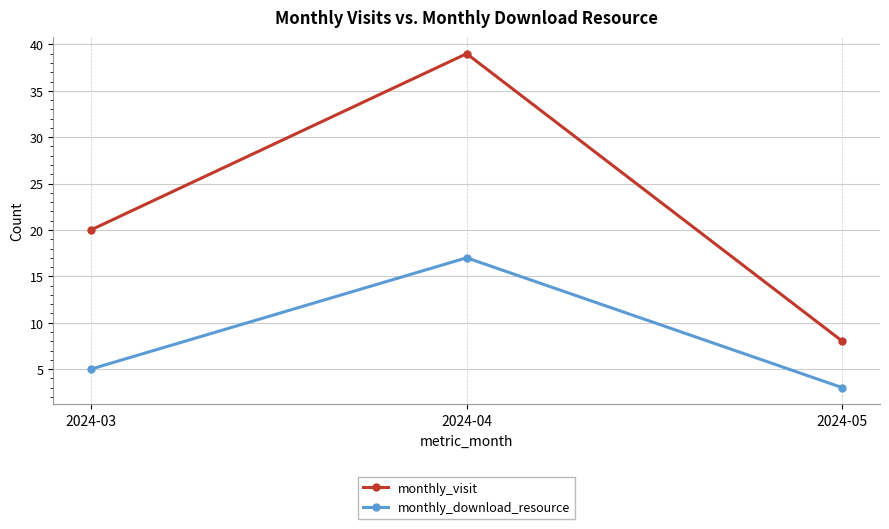

Which series has the largest total across all categories?

monthly_visit